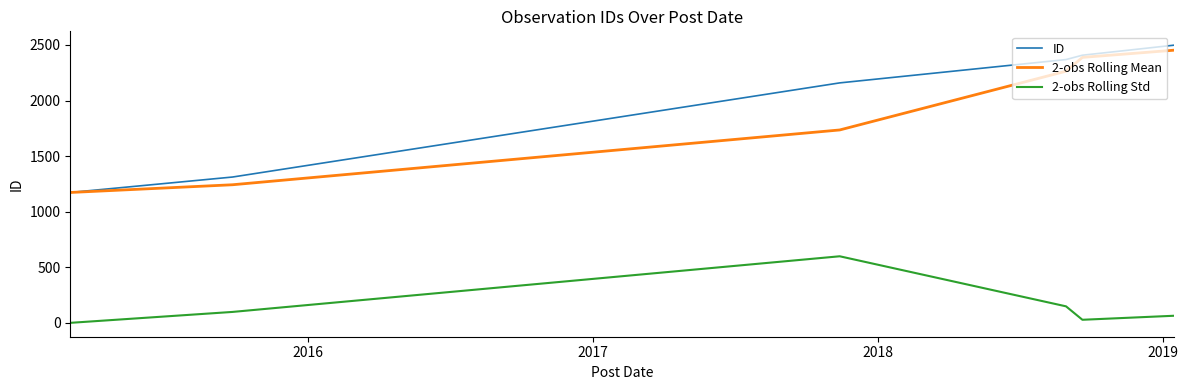

How many distinct data groups are displayed?

3